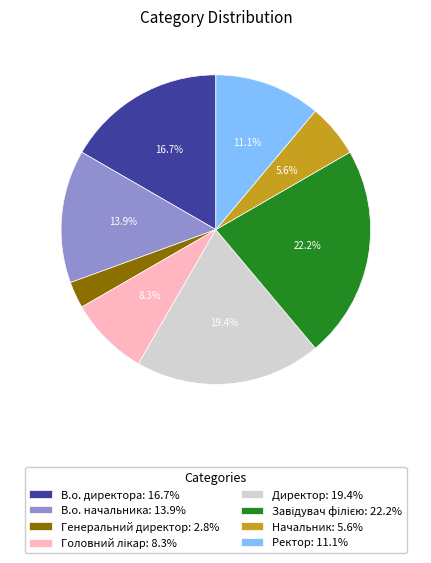

Is Начальник the majority of the pie?

No